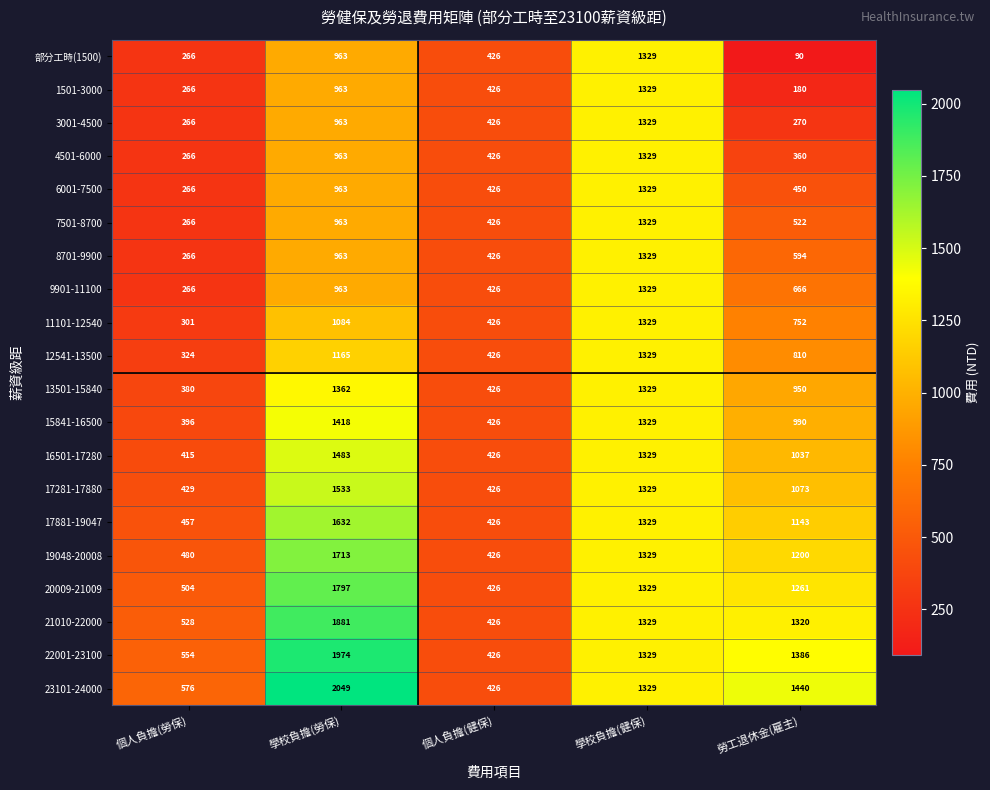

Rank the categories by 17281-17880 value from highest to lowest.

學校負擔(勞保), 學校負擔(健保), 勞工退休金(雇主), 個人負擔(勞保), 個人負擔(健保)